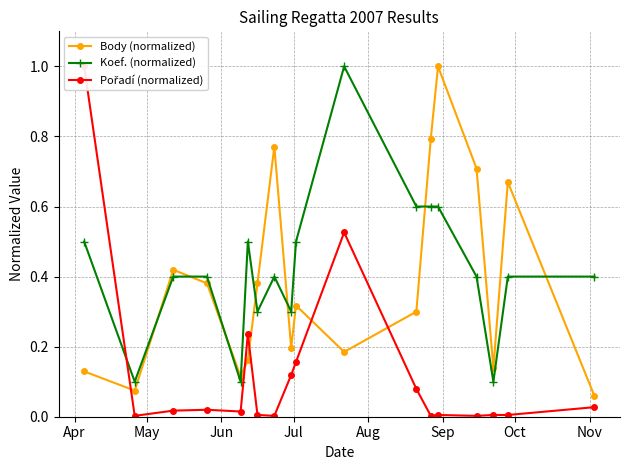

What is the value of the Body (normalized) point at the 14th from the left?

1.0